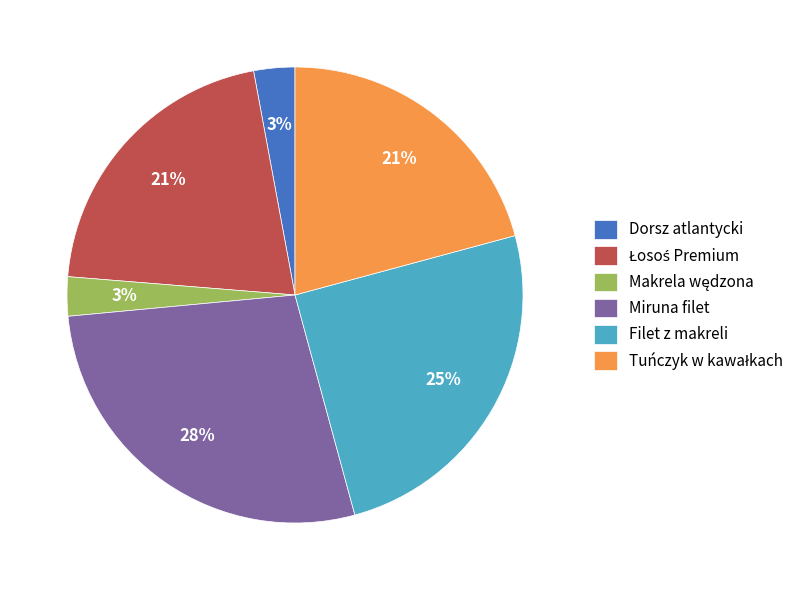

What percentage is the Filet z makreli slice, to the nearest percent?

25%